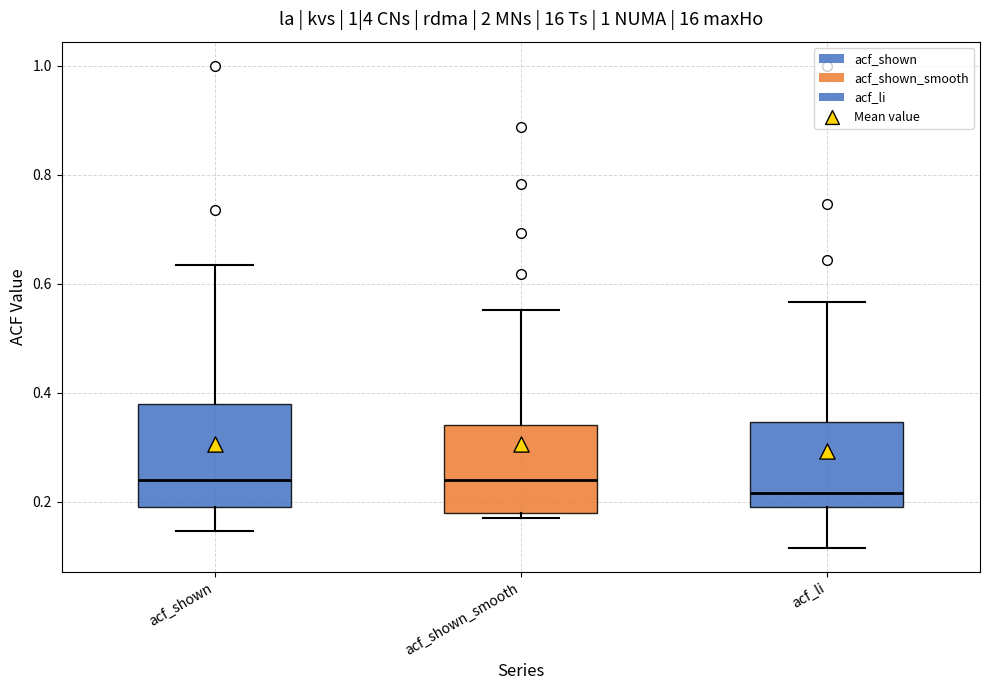

Where does the upper whisker of the box for acf_li end on the y-axis? The values are not printed on the chart, so give them approximately, as read against the axis.

0.56